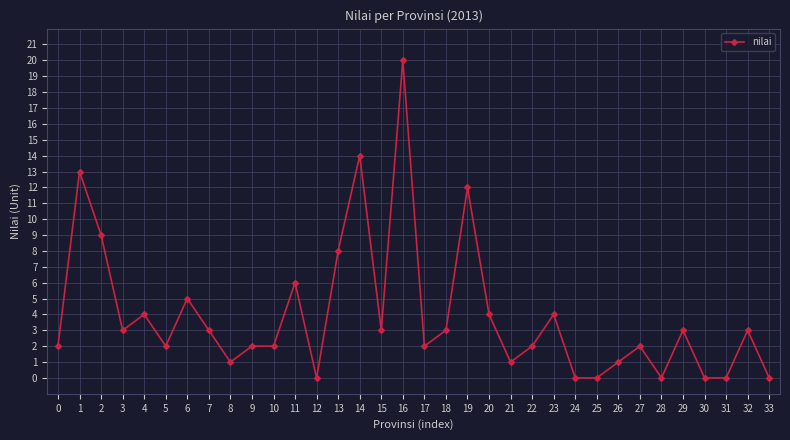

Where is the first local maximum?

1